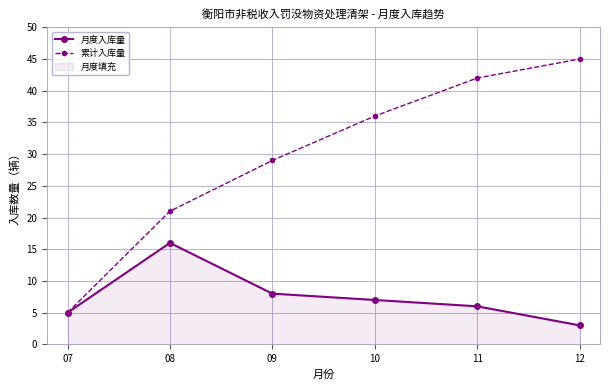

At 12, list the series in order from smallest to largest.

月度入库量, 累计入库量